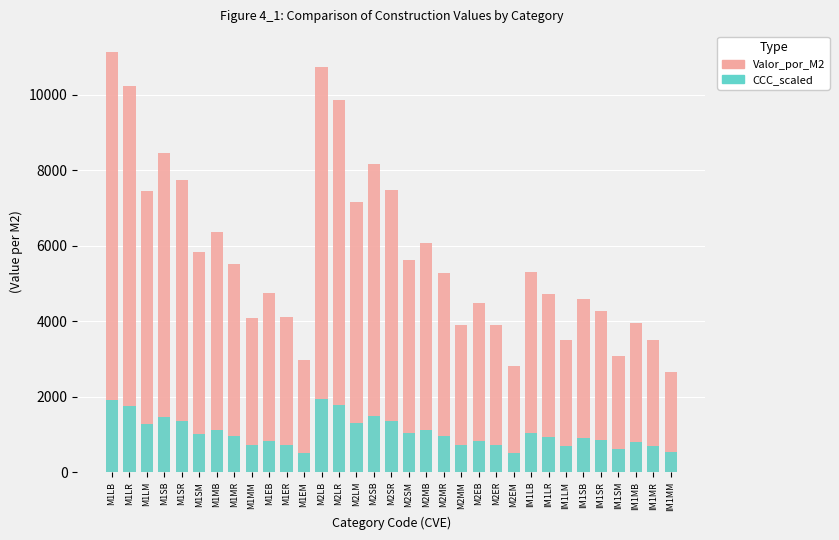

What is the sum of the Valor_por_M2 values at M1SB and M2EM?

11280.0